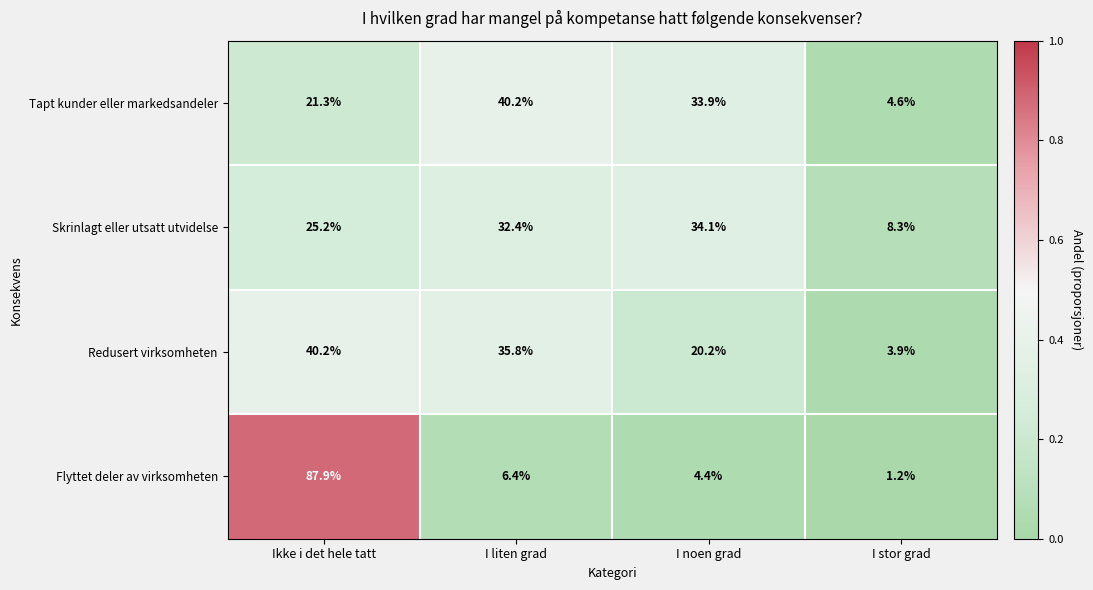

Rank the series at Ikke i det hele tatt from highest to lowest value.

Flyttet deler av virksomheten, Redusert virksomheten, Skrinlagt eller utsatt utvidelse, Tapt kunder eller markedsandeler